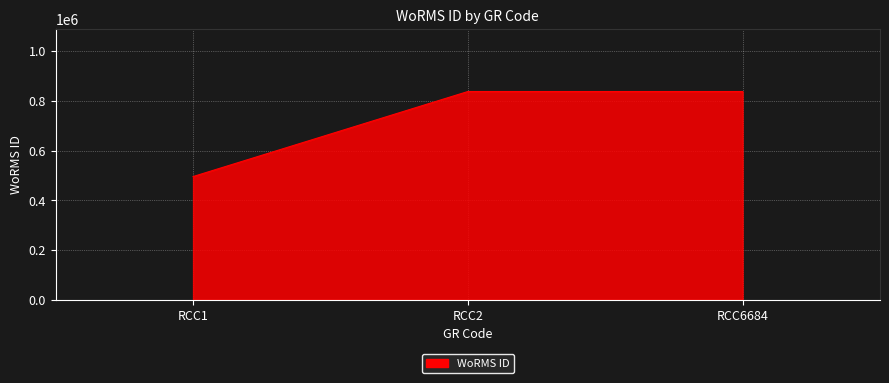

Is it true that the value at RCC1 is 814215?

False